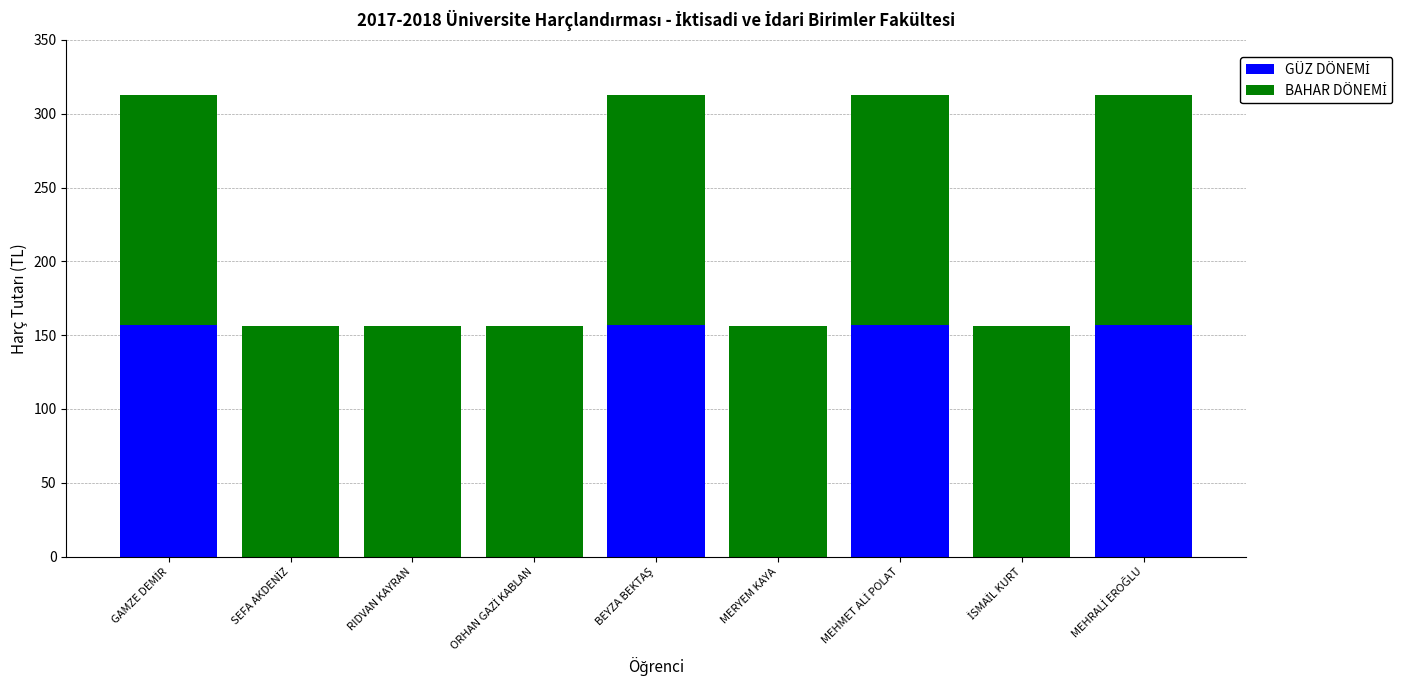

Count the number of data series in this chart.

2